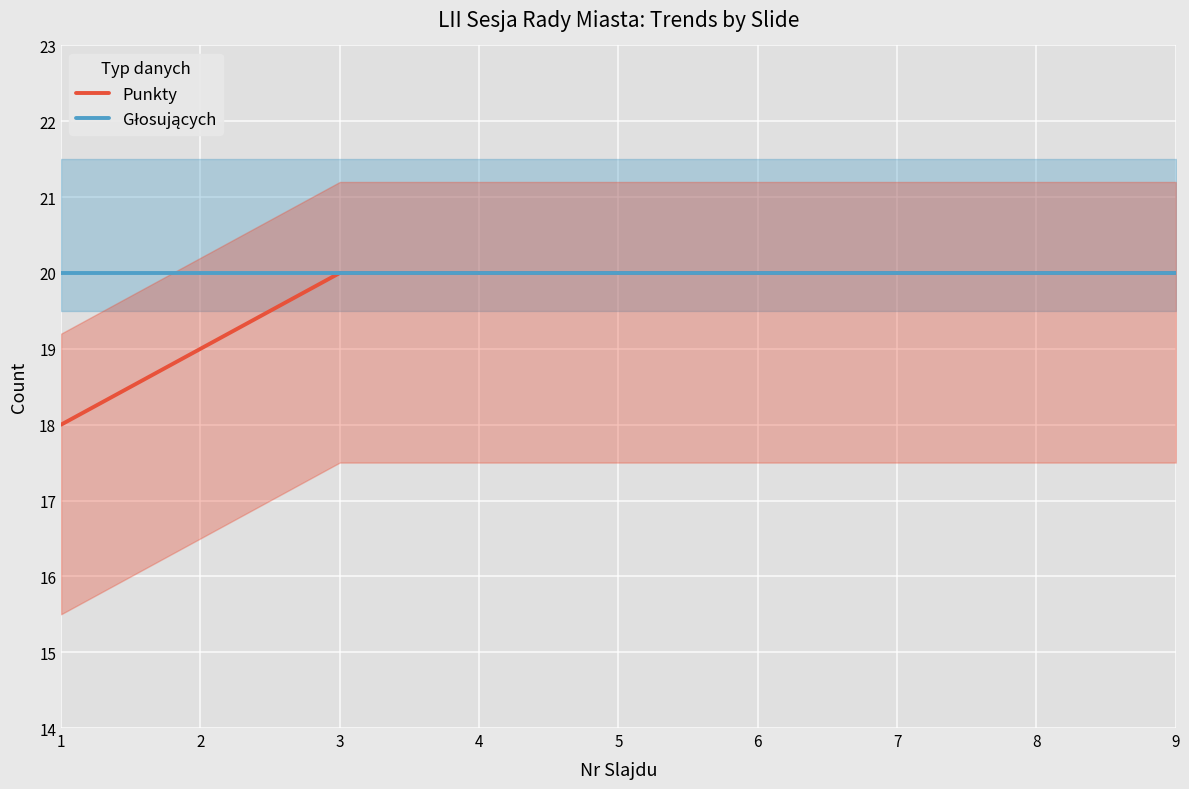

True or false: Punkty and Głosujących intersect in this chart.

False